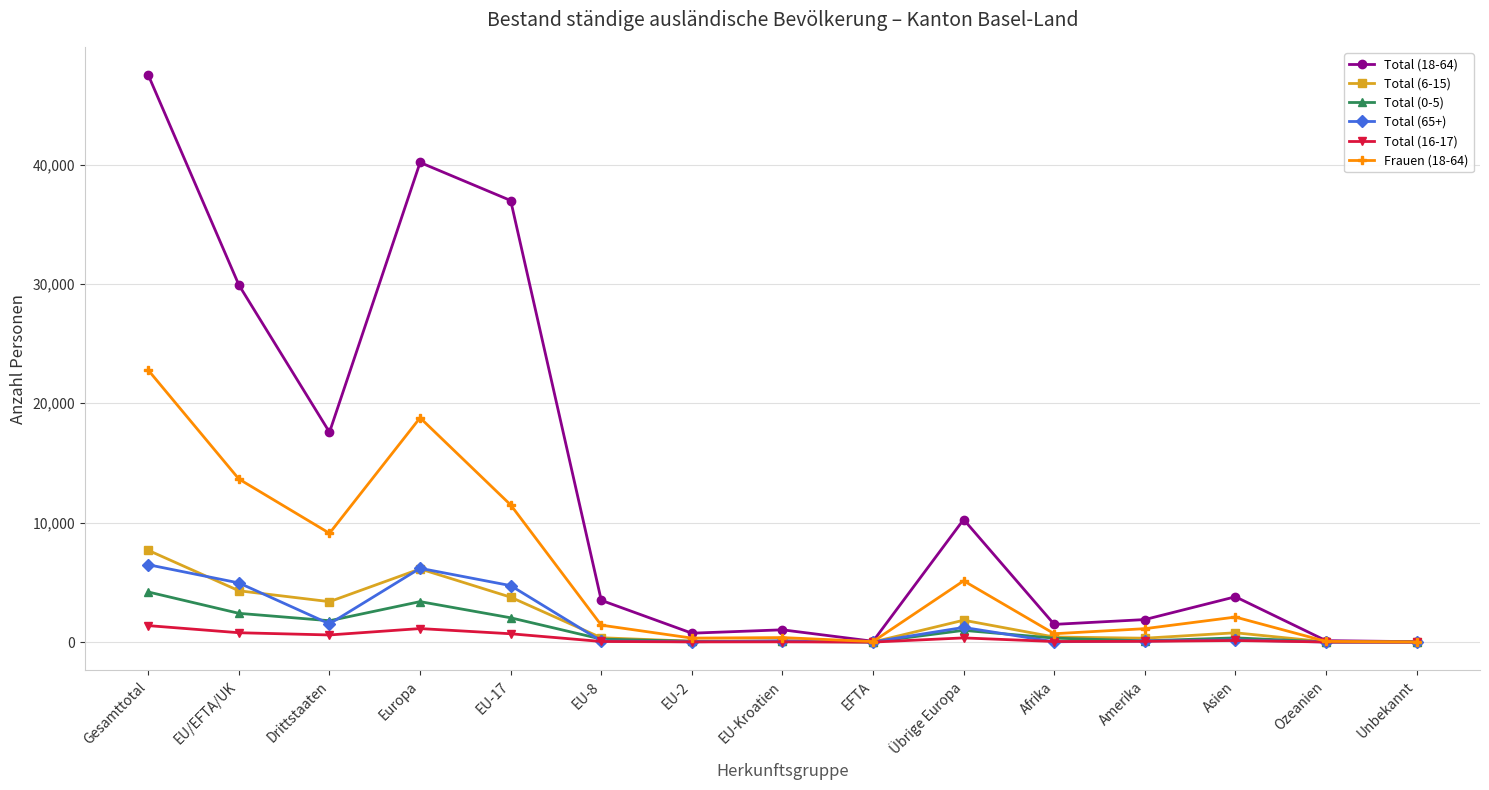

In Total (0-5), how many points are lower than both neighbors (excluding endpoints)?

4